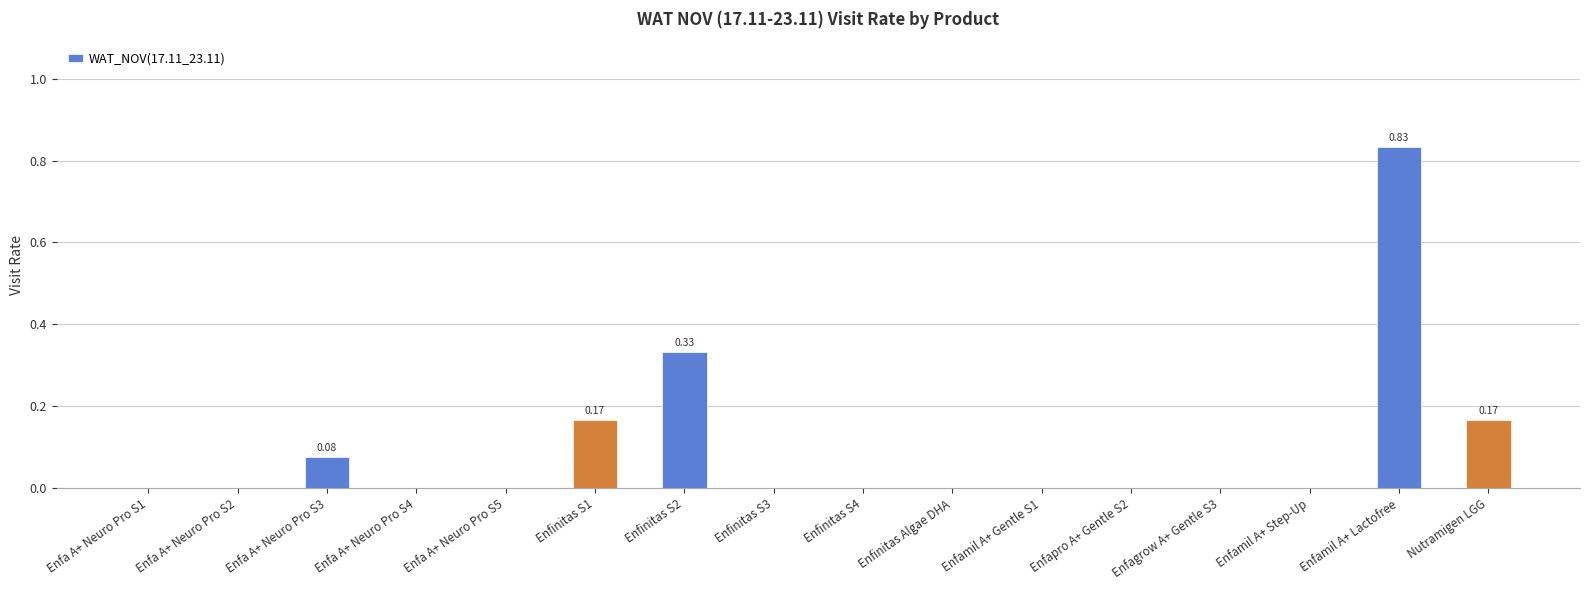

Between Enfamil A+ Lactofree and Nutramigen LGG, which is larger?

Enfamil A+ Lactofree